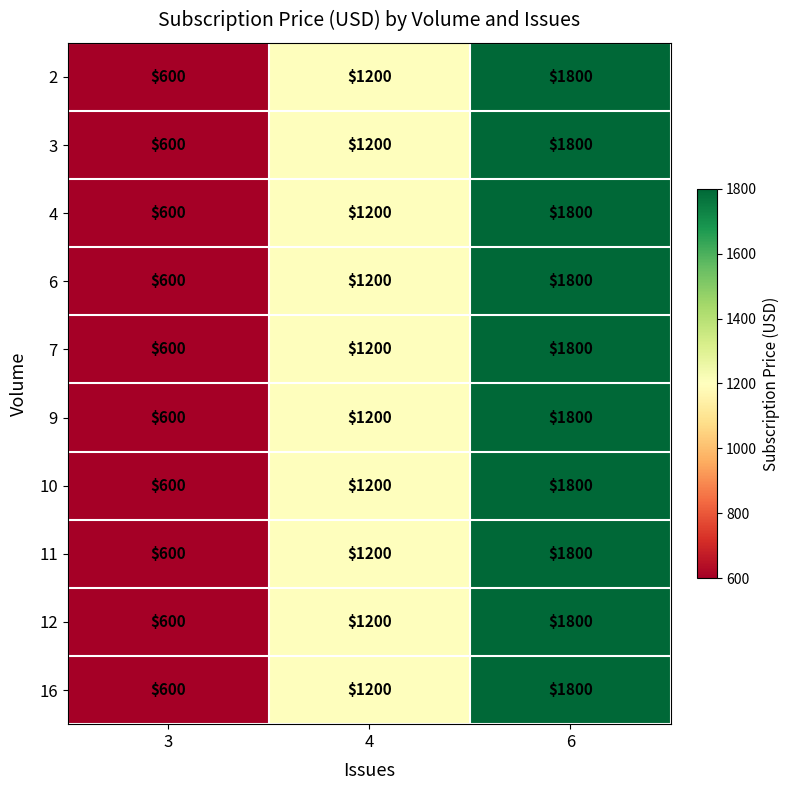

What is the total value across all series at 4?

12000